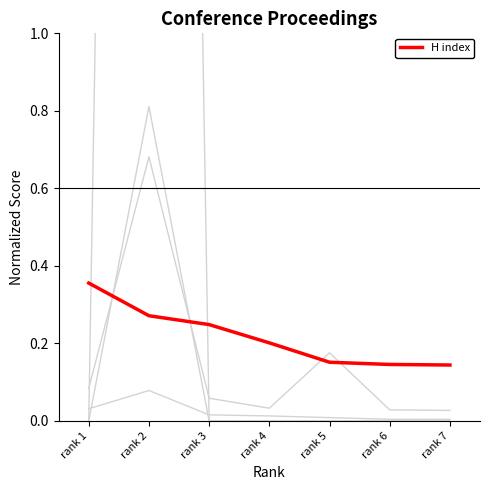

True or false: Total Docs. (3years) and H index intersect in this chart.

False